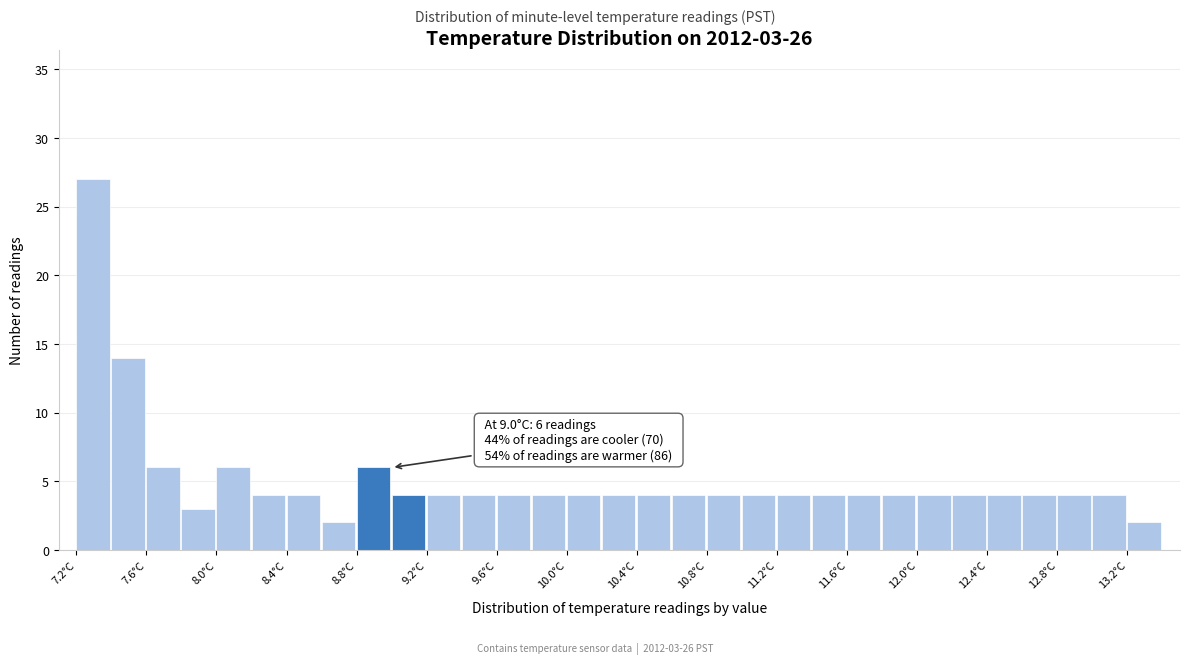

Which range on the x-axis has the tallest bar?

7.2 to 7.4